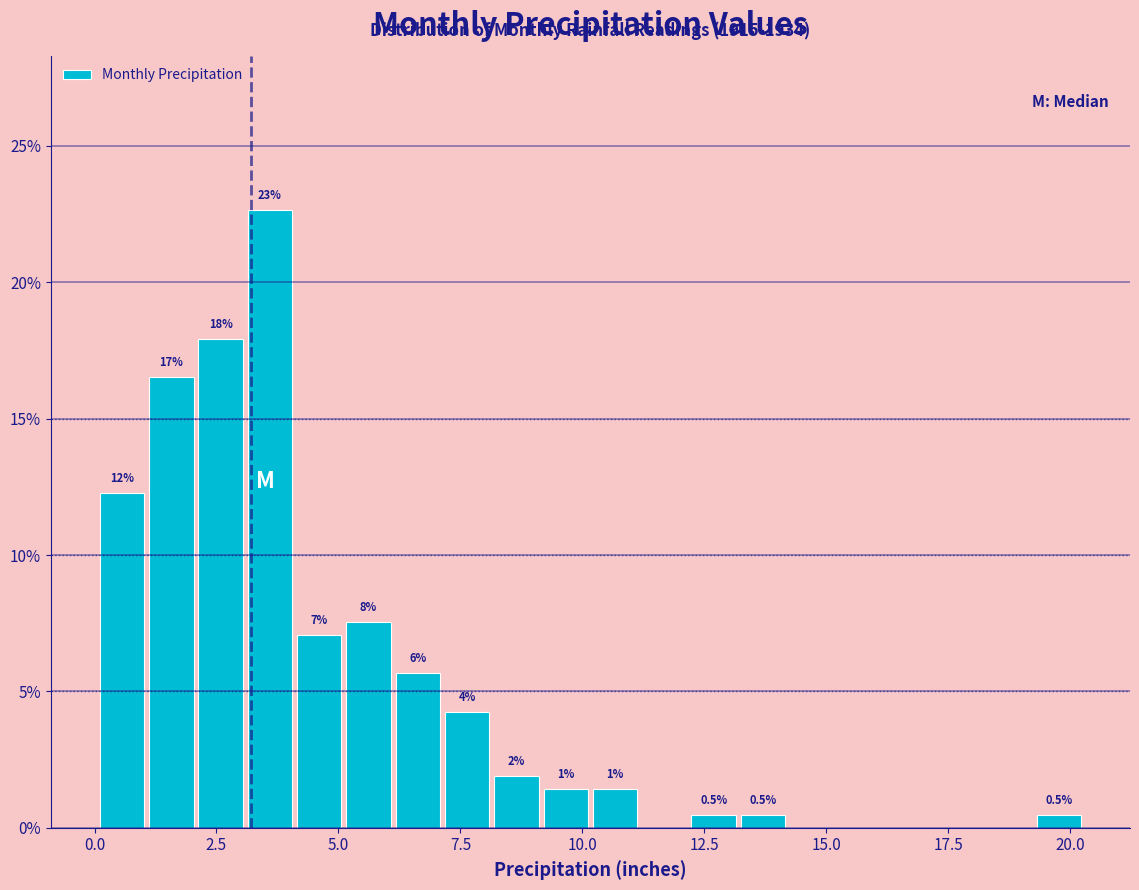

Around what value on the x-axis is the tallest bar? Give the approximate position of its centre, as read against the axis.

3.5